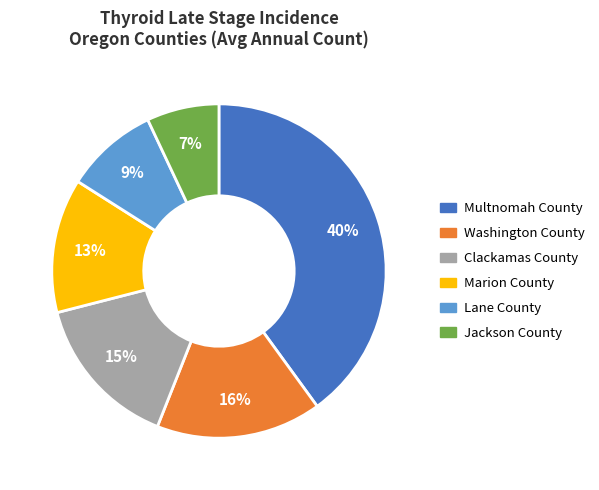

What is the smallest slice in the pie chart?

Jackson County